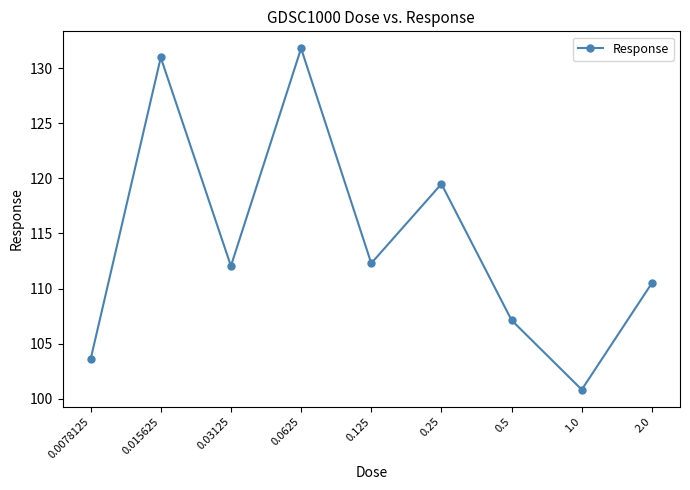

What is the difference between the maximum and minimum values?

31.0